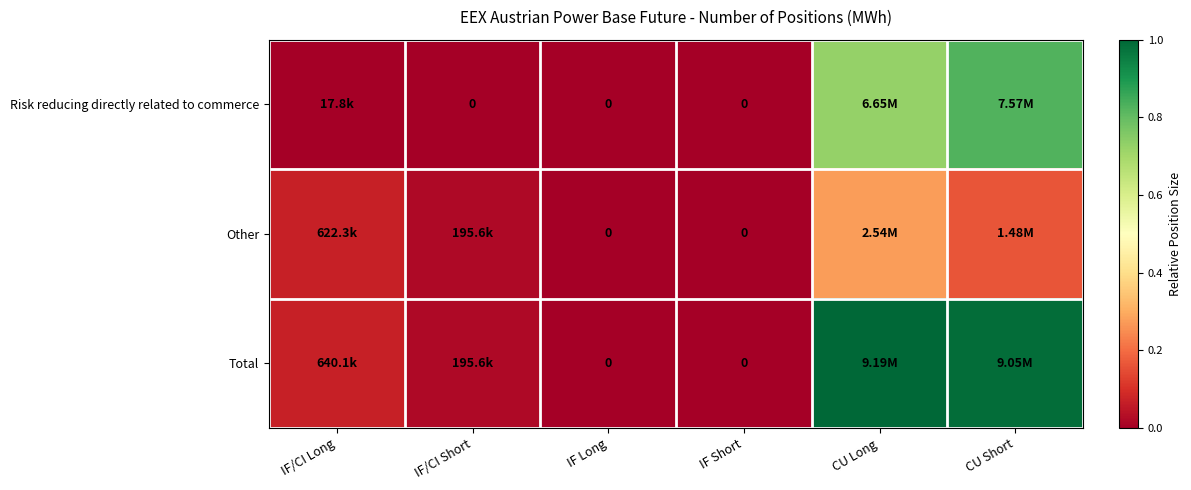

Is the value of Total at CU Long greater than the value of Other at CU Long?

Yes